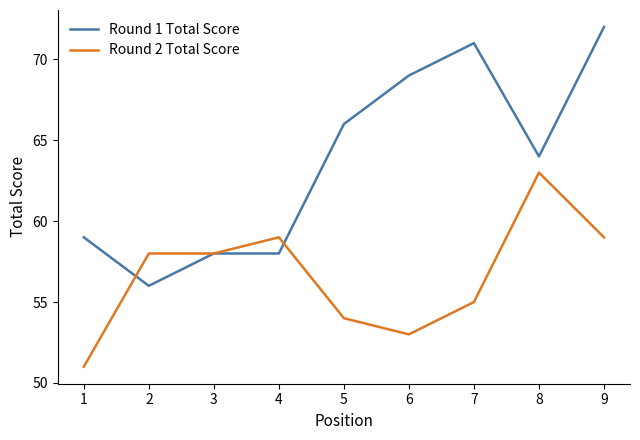

True or false: Round 1 Total Score has a value of 32 at 6.

False